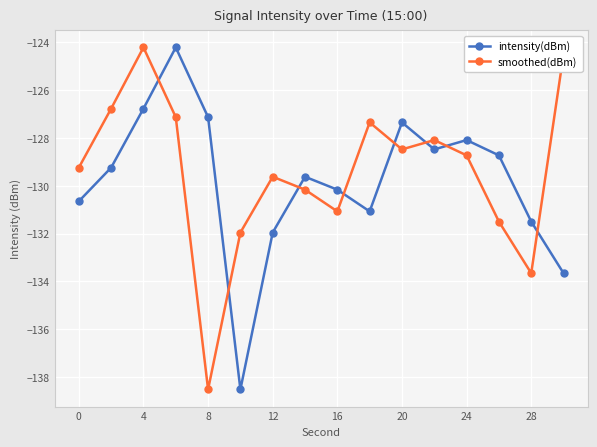

How many intersections are there between intensity(dBm) and smoothed(dBm)?

8